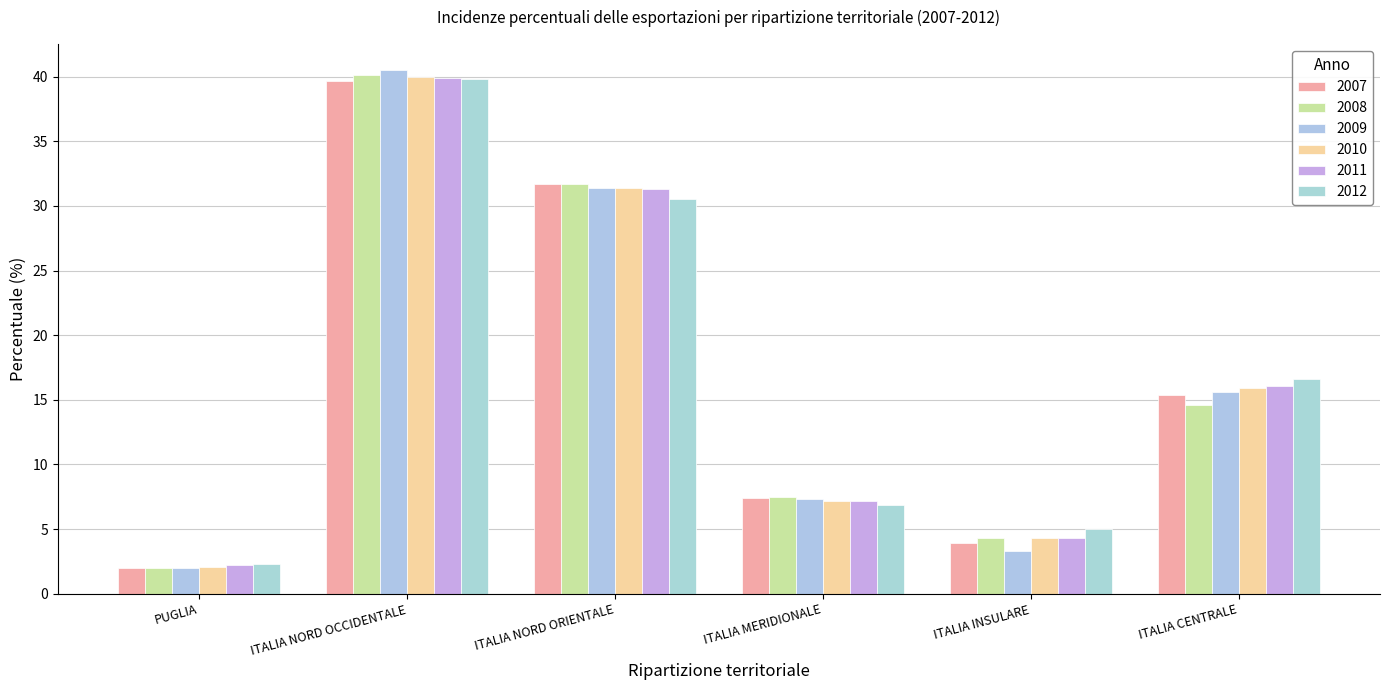

How many bars are there in each group?

6